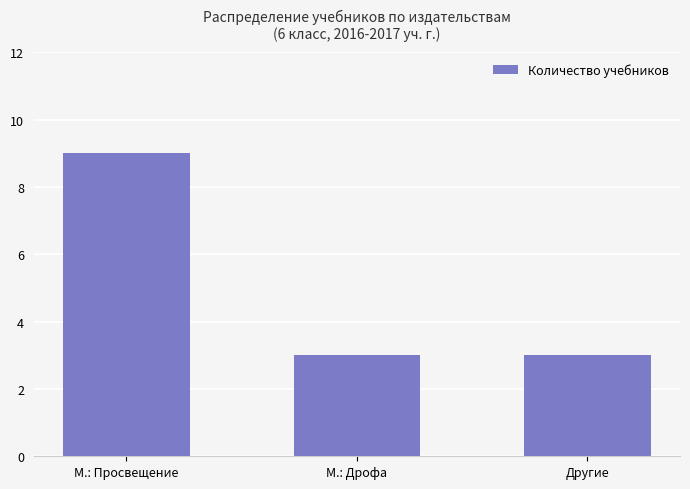

Which category has the highest value across all series?

М.: Просвещение